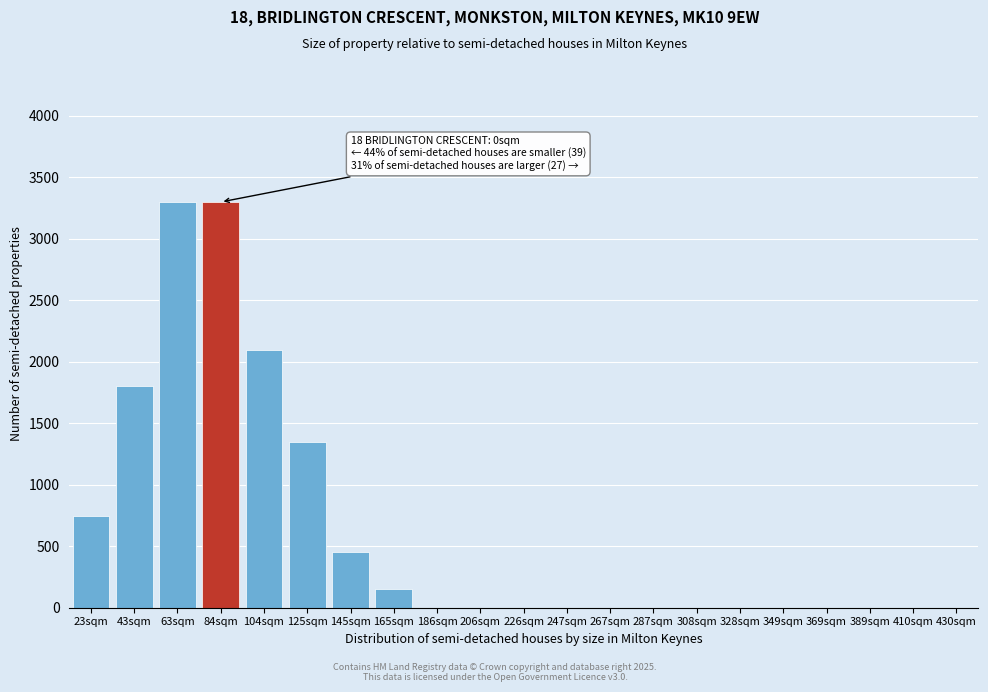

Reading right to left, transcribe all the data shown in this chart.

430sqm=0	410sqm=0	389sqm=0	369sqm=0	349sqm=0	328sqm=0	308sqm=0	287sqm=0	267sqm=0	247sqm=0	226sqm=0	206sqm=0	186sqm=0	165sqm=150	145sqm=450	125sqm=1350	104sqm=2100	84sqm=3300	63sqm=3300	43sqm=1800	23sqm=750